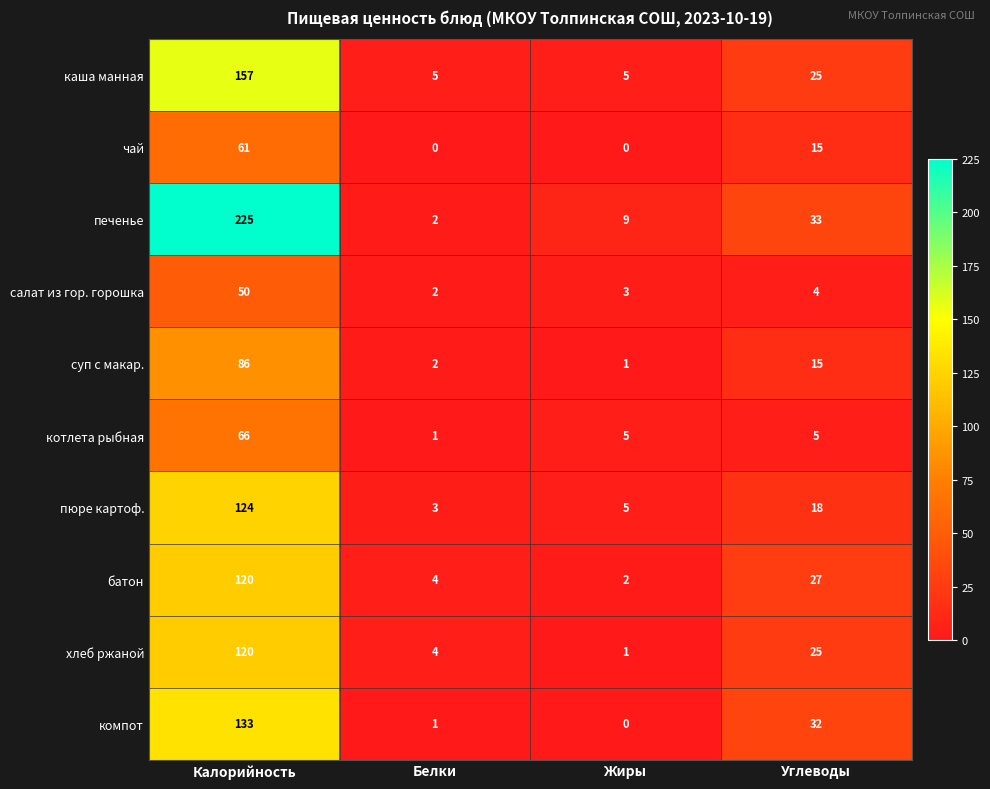

List the labels in order of салат из гор. горошка value, smallest first.

Белки, Жиры, Углеводы, Калорийность